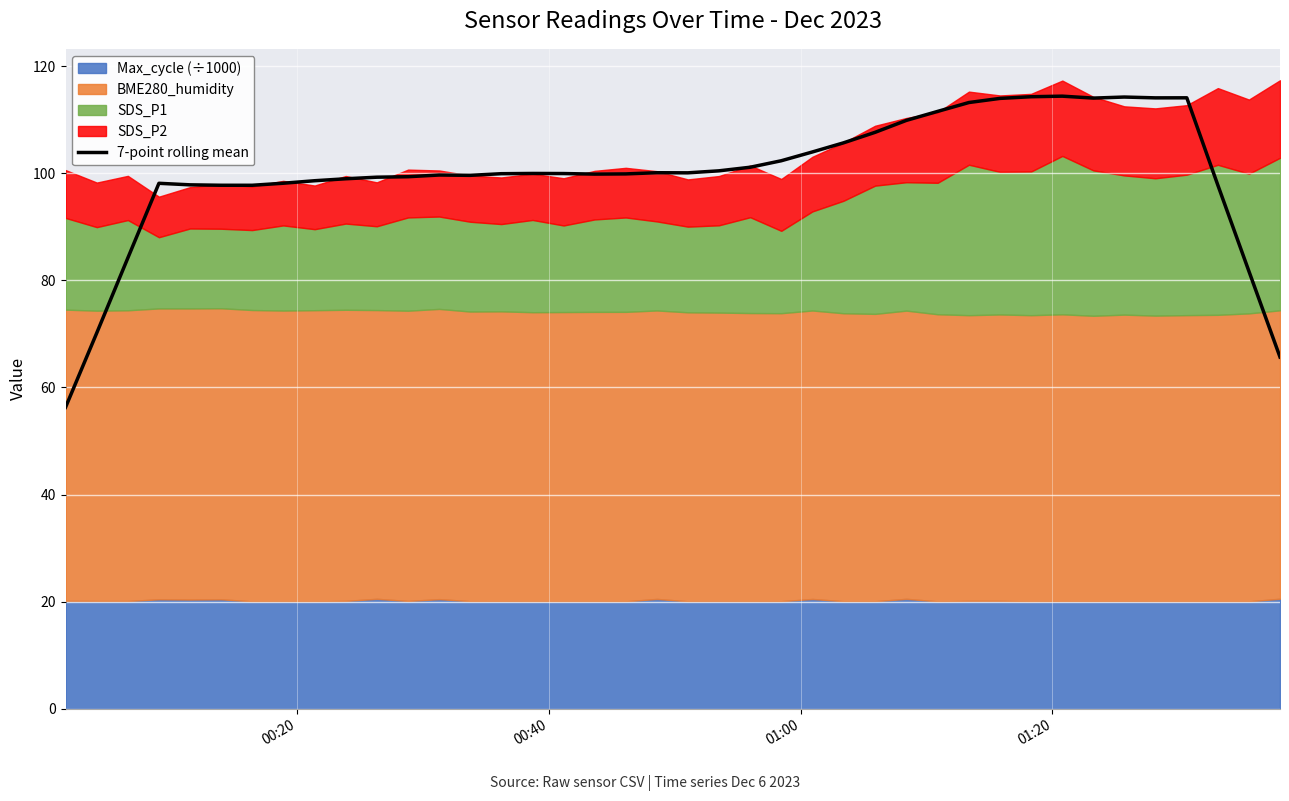

What is the highest value of the 7-point rolling mean series?

114.4